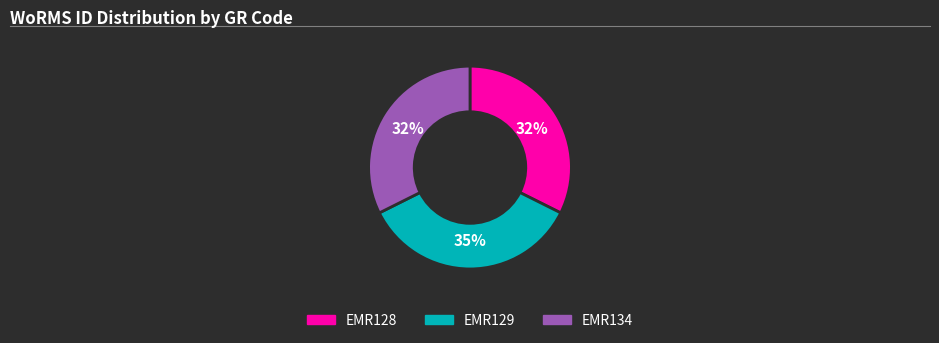

The EMR128 slice represents 32% of the pie. True or false?

True